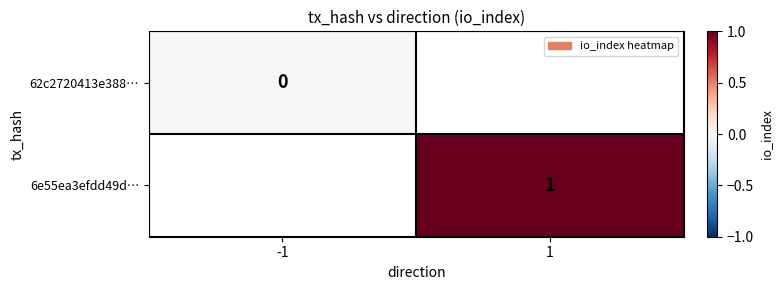

How many series are shown in this chart?

2